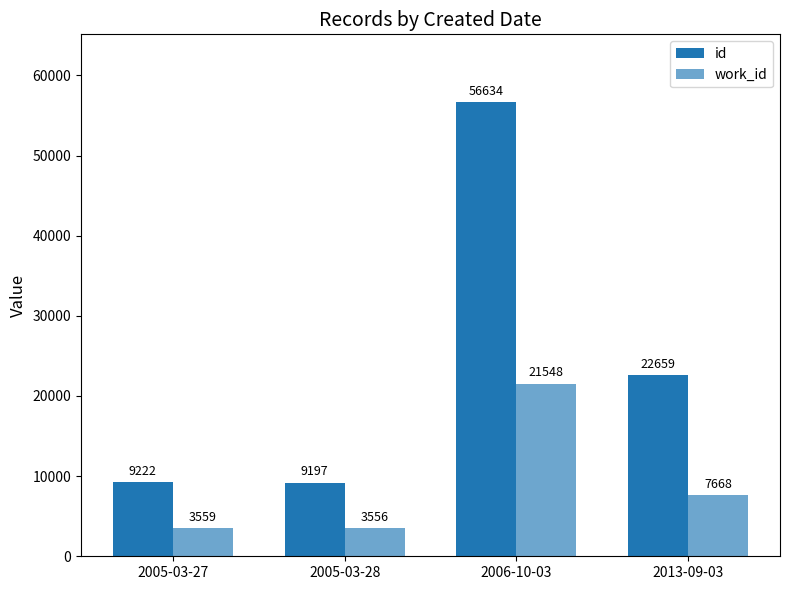

How many bars are there in total?

8